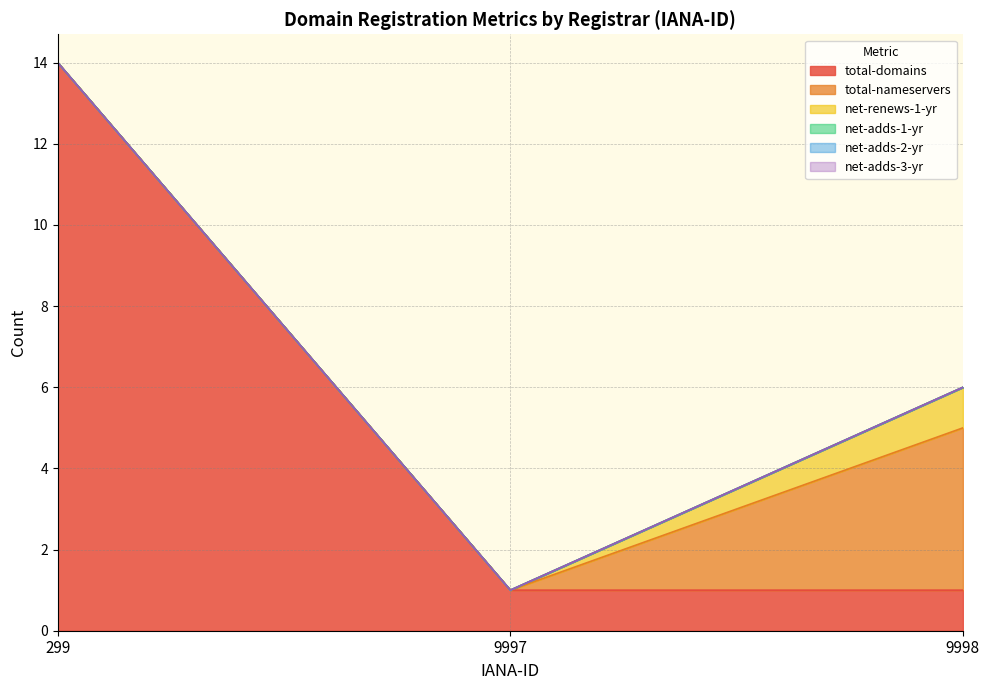

At which category is the sum across all series the highest?

299